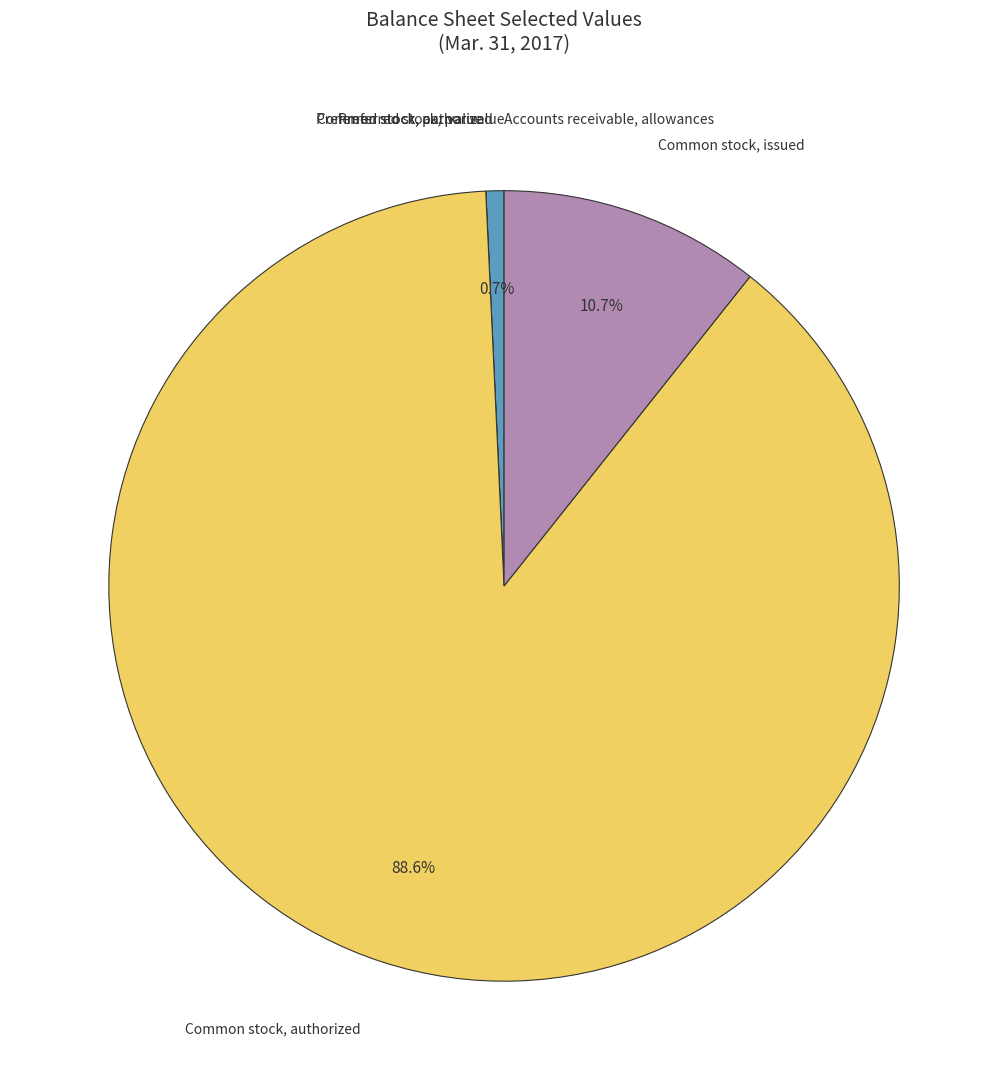

Does any single category account for the majority?

Yes